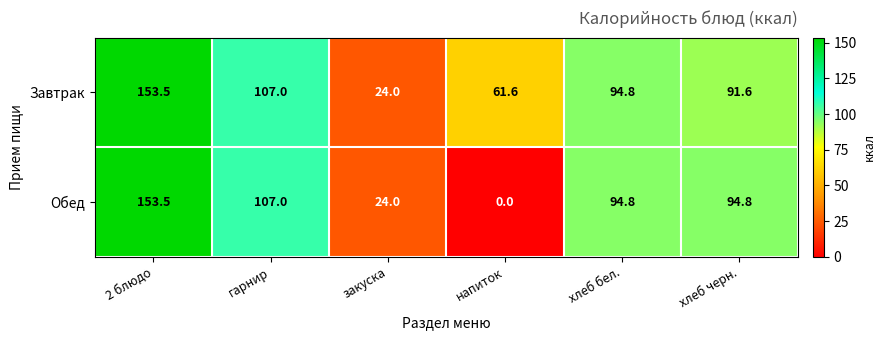

At хлеб черн., list the series in order from smallest to largest.

Завтрак, Обед